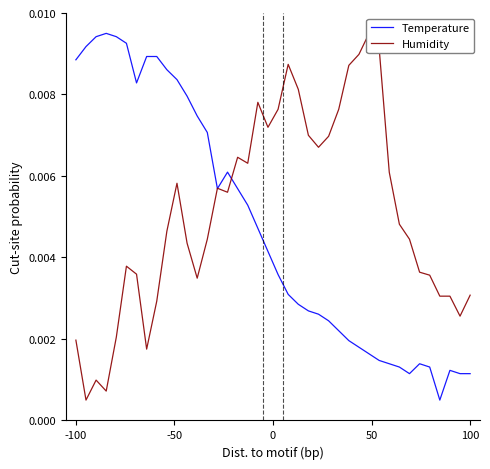

Count the number of categories in the chart.

40